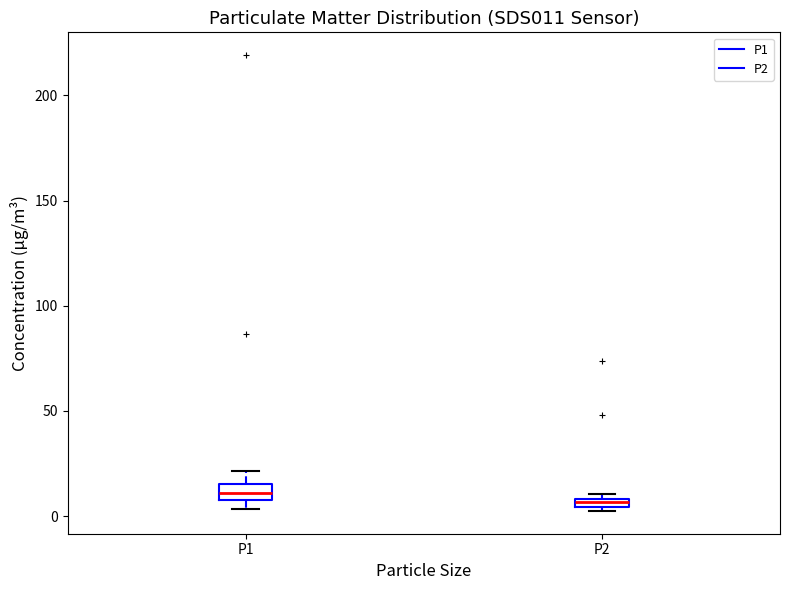

Where does the upper whisker of the box for P1 end on the y-axis? The values are not printed on the chart, so give them approximately, as read against the axis.

20